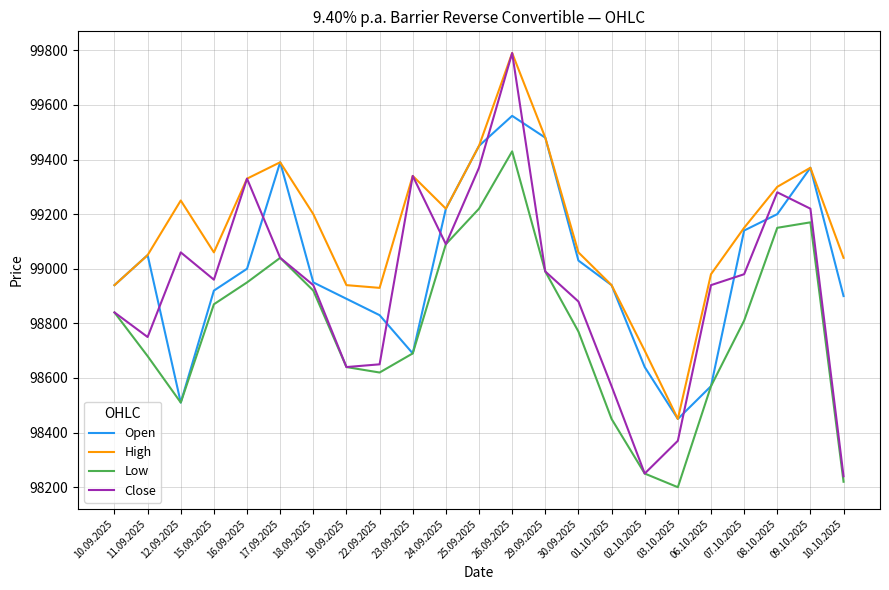

In Close, how many points are lower than both neighbors (excluding endpoints)?

5